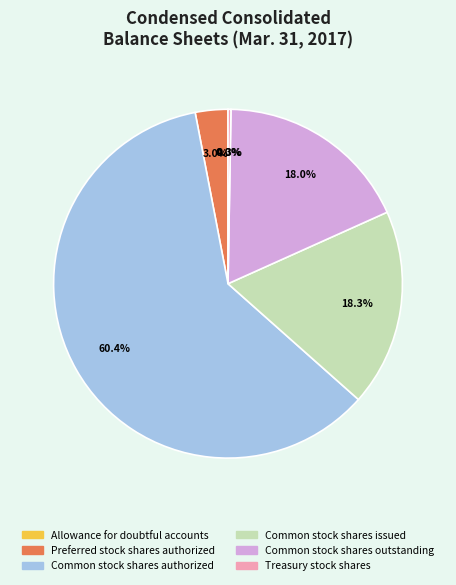

Is the sum of Preferred stock shares authorized and Common stock shares outstanding greater than half?

No